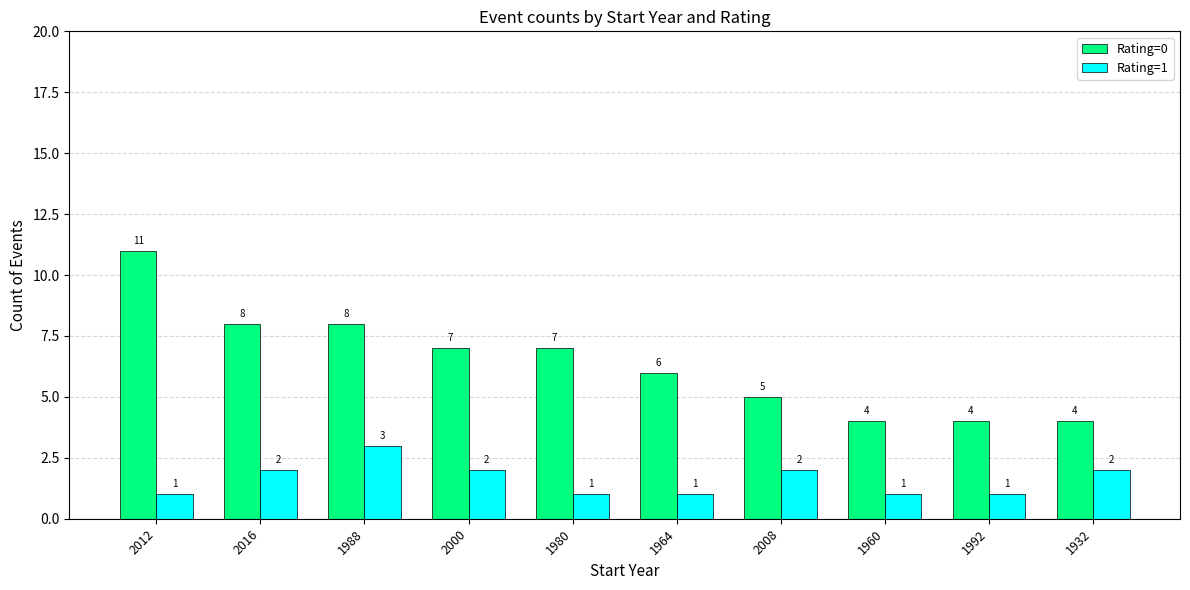

At which category is the sum across all series the highest?

2012